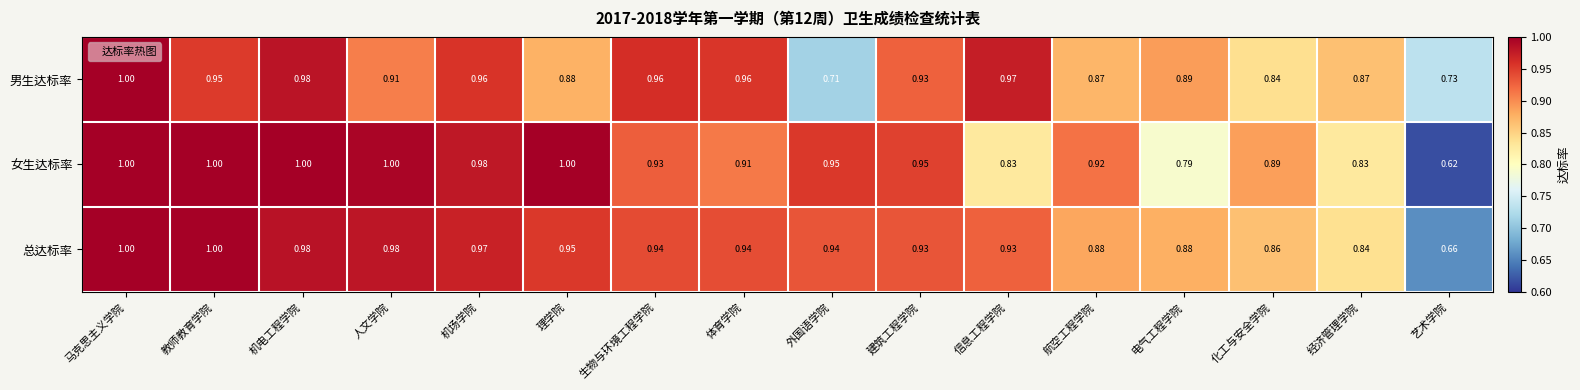

List the series in order of their overall mean, highest first.

总达标率, 女生达标率, 男生达标率